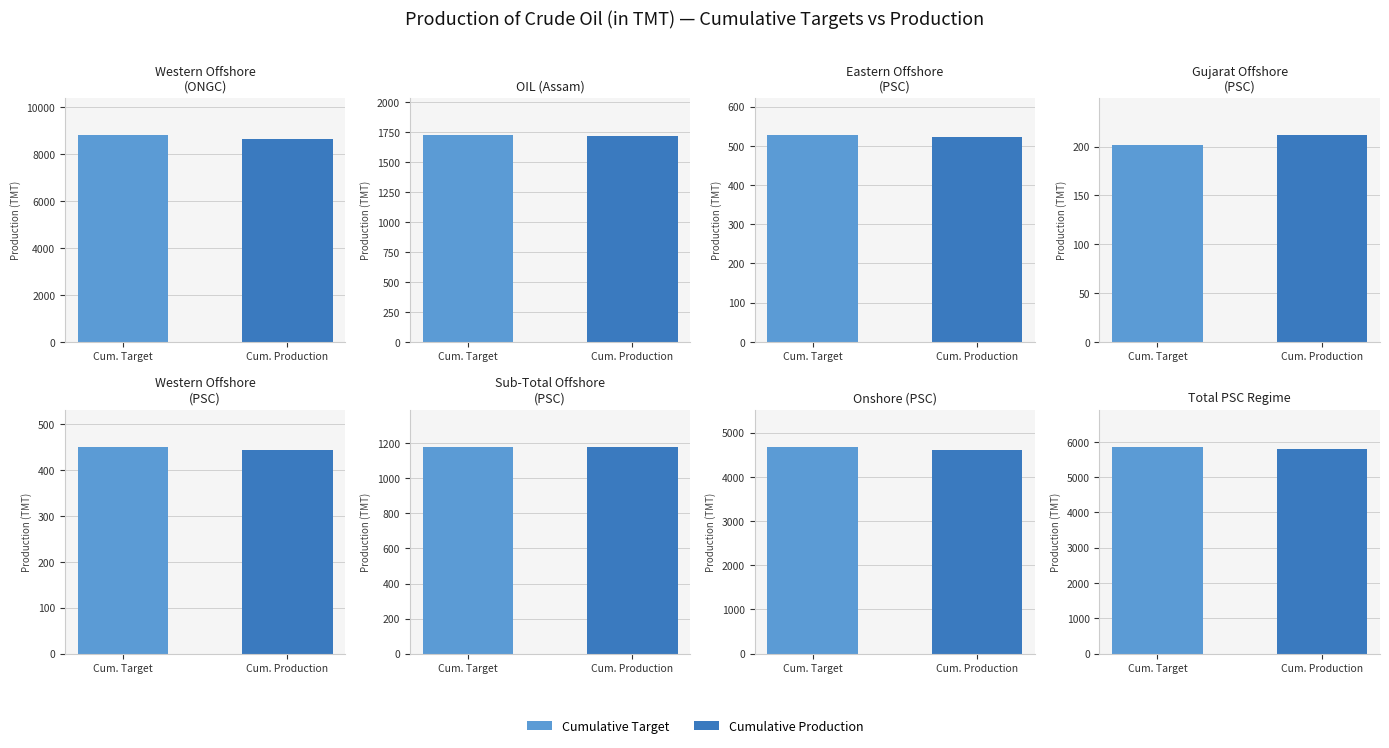

Where is Cumulative Target nearest to the value 4504?

Onshore
(PSC)